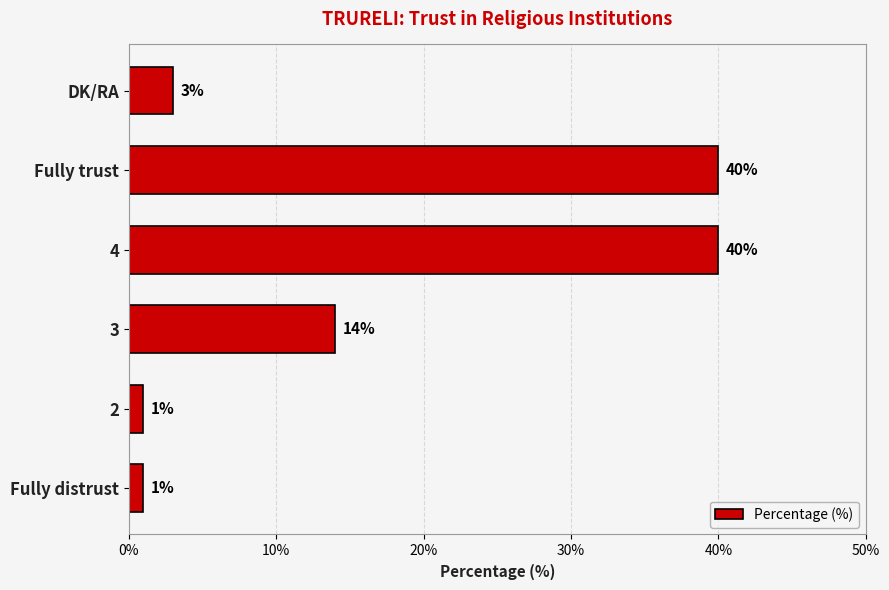

Reading bottom to top, what are all the values shown in this chart?

1	1	14	40	40	3